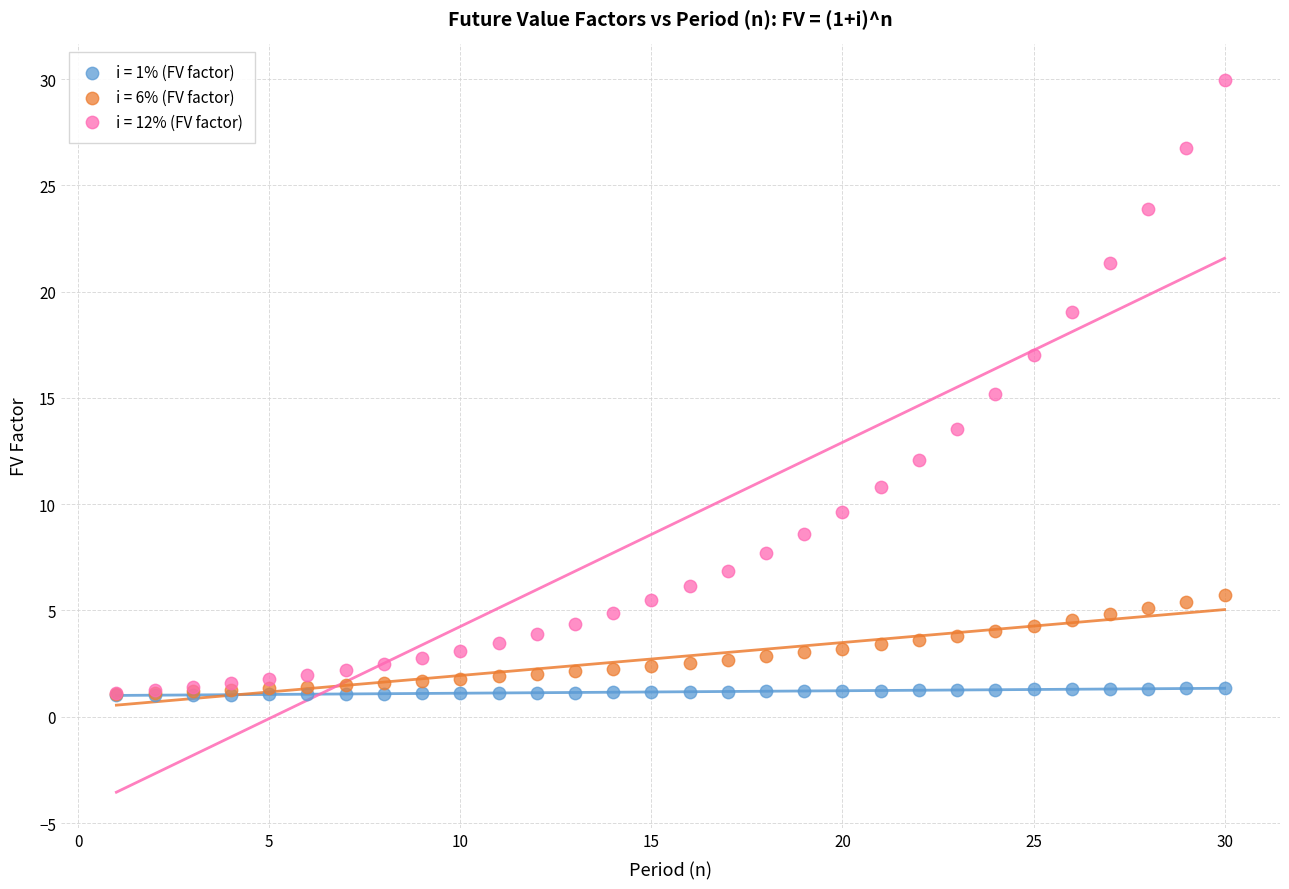

What are all the series names shown in the legend?

i = 1% (FV factor), i = 6% (FV factor), i = 12% (FV factor)